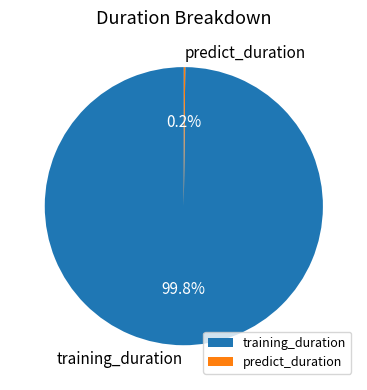

To the nearest percent, what is the average slice percentage?

50%